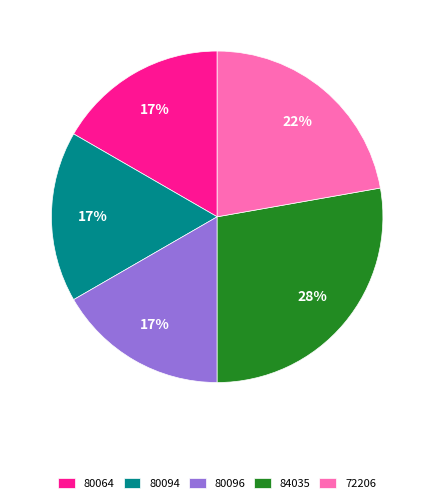

To the nearest percent, what portion does 80094 represent?

17%